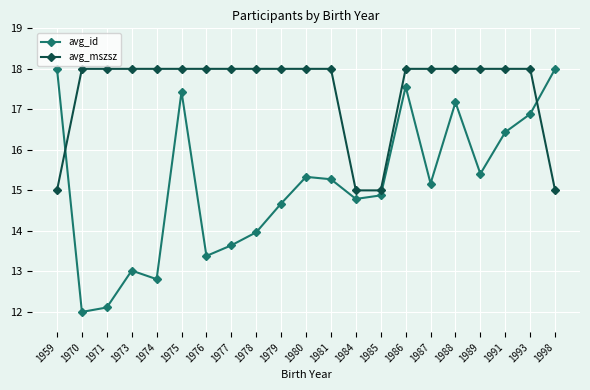

How many lines are shown in the chart?

2